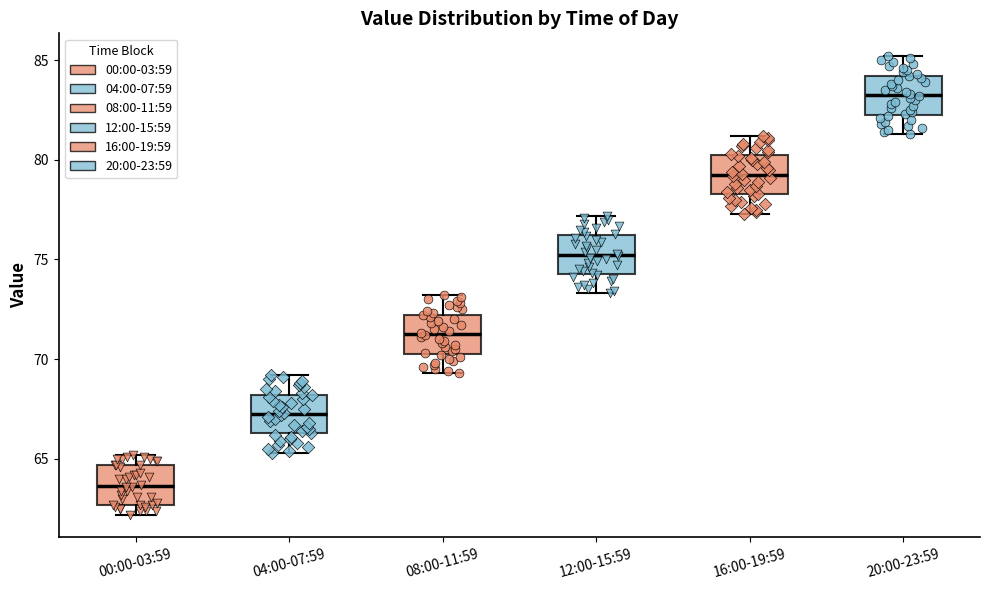

Which box's median line is the lowest?

00:00-03:59